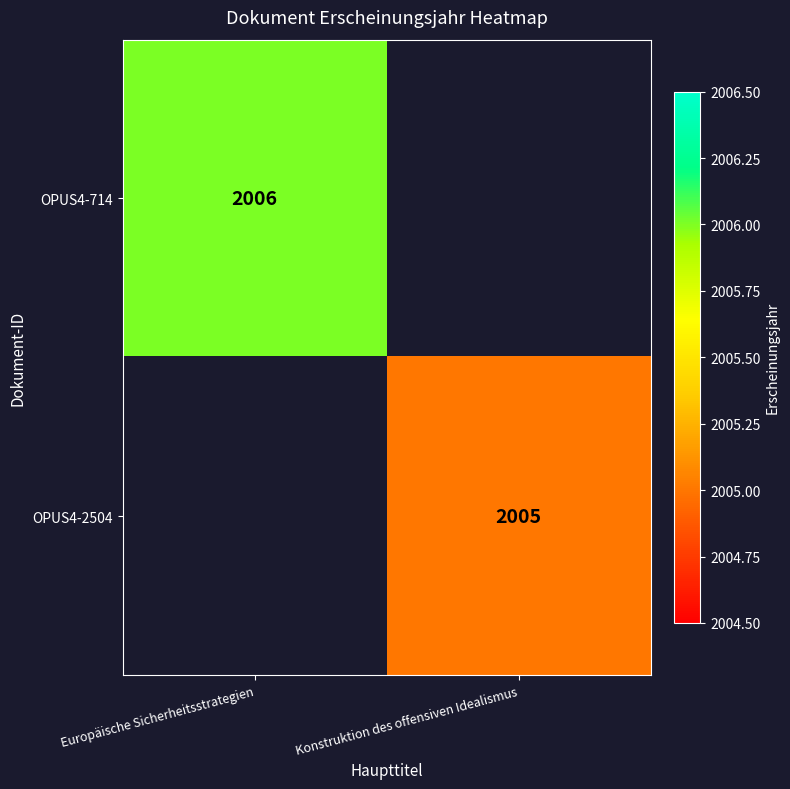

Is it true that OPUS4-714 equals 2006 at Europäische Sicherheitsstrategien?

True